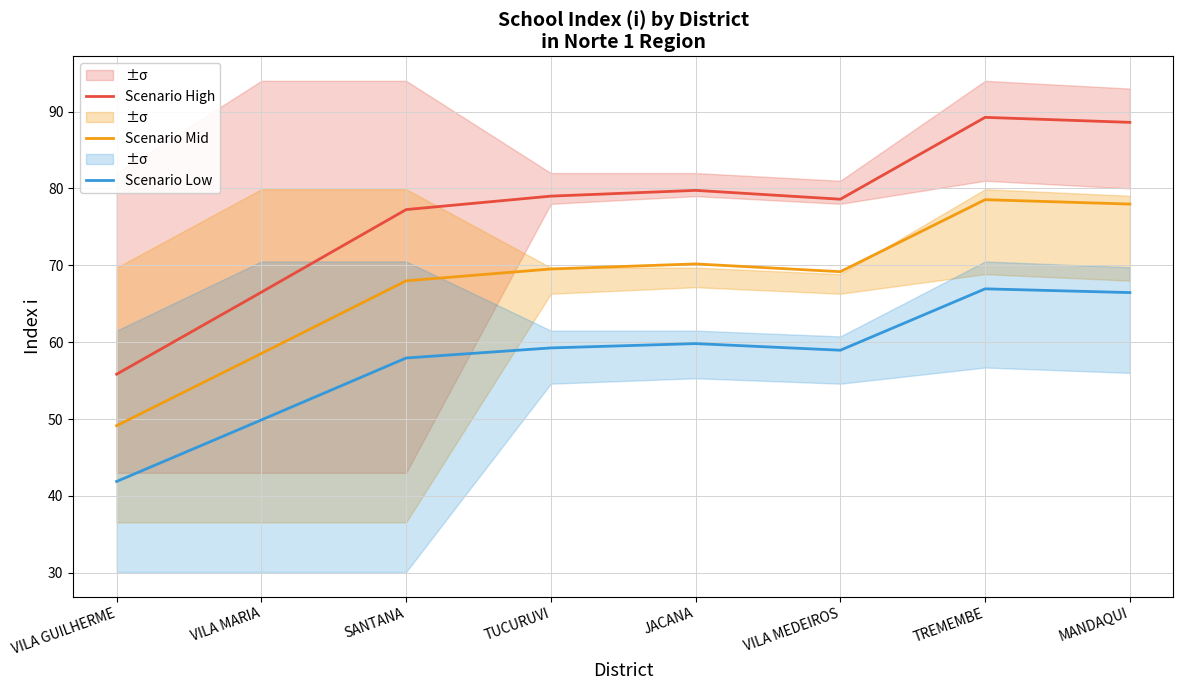

How many interior local peaks does the Scenario Low series have?

2